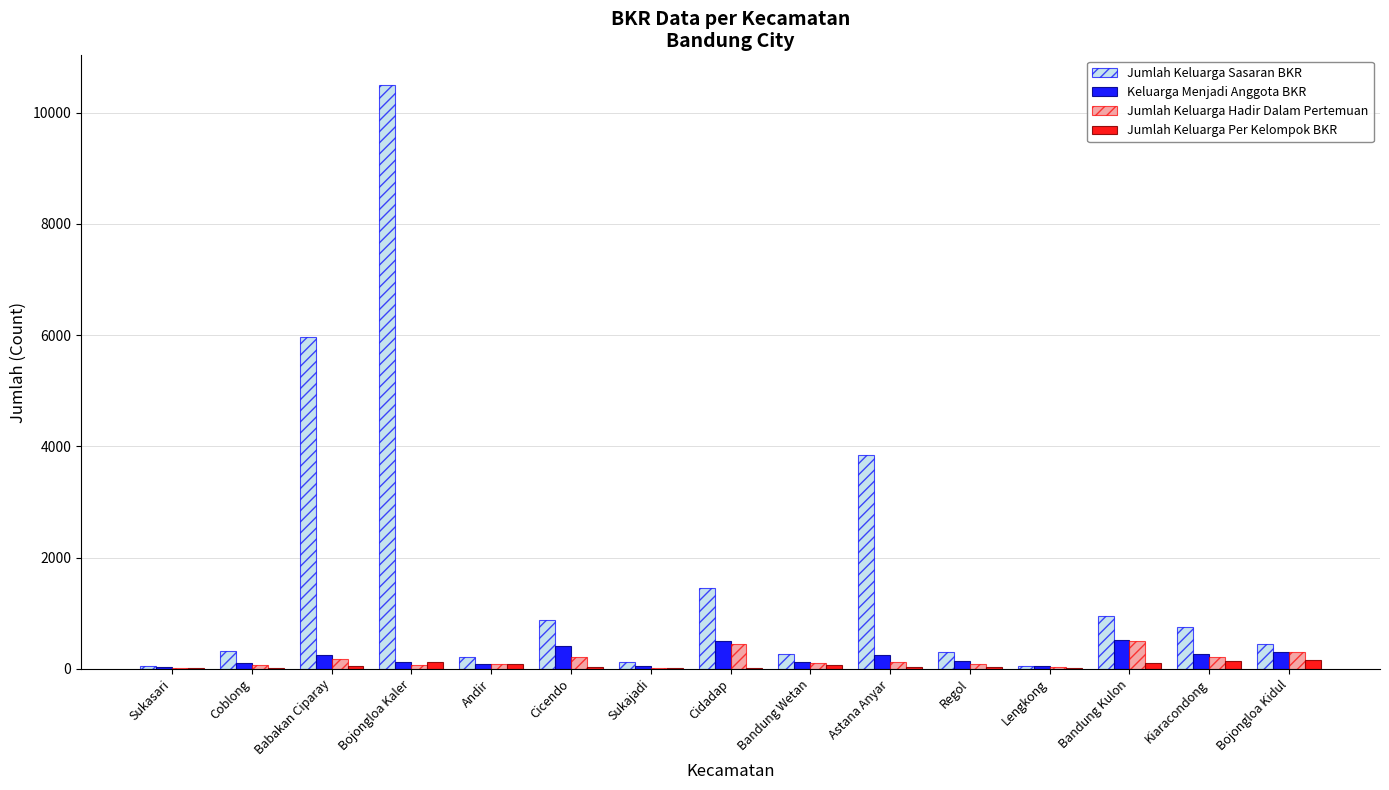

What is the average value of the Jumlah Keluarga Per Kelompok BKR series?

58